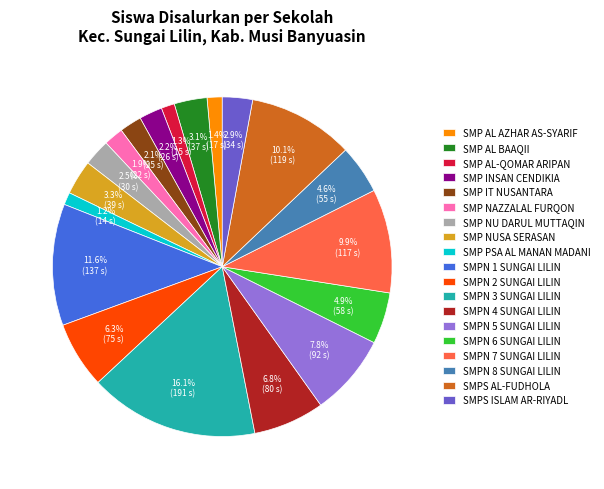

To the nearest percent, what percentage of the pie is SMPN 7 SUNGAI LILIN?

10%